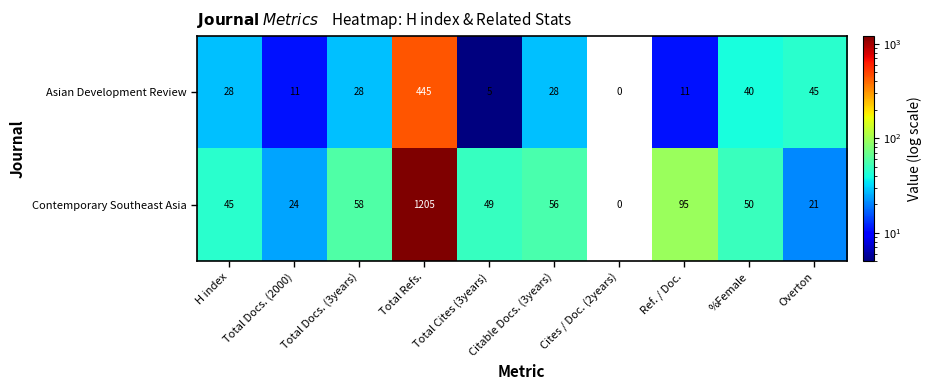

What is the average value of the Asian Development Review series?

64